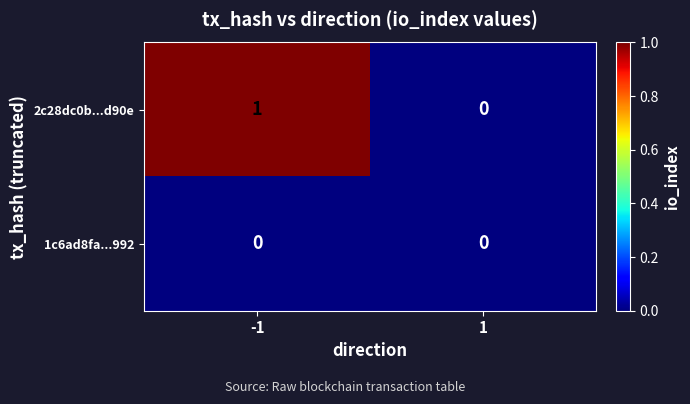

Which series has the largest total across all categories?

2c28dc0b...d90e